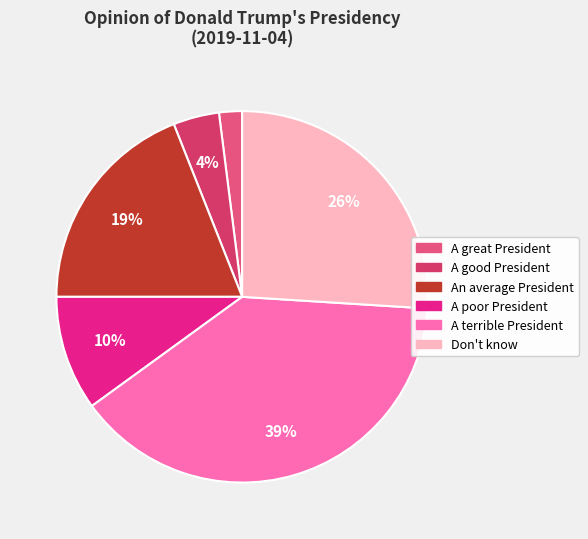

How many segments does this pie chart have?

6